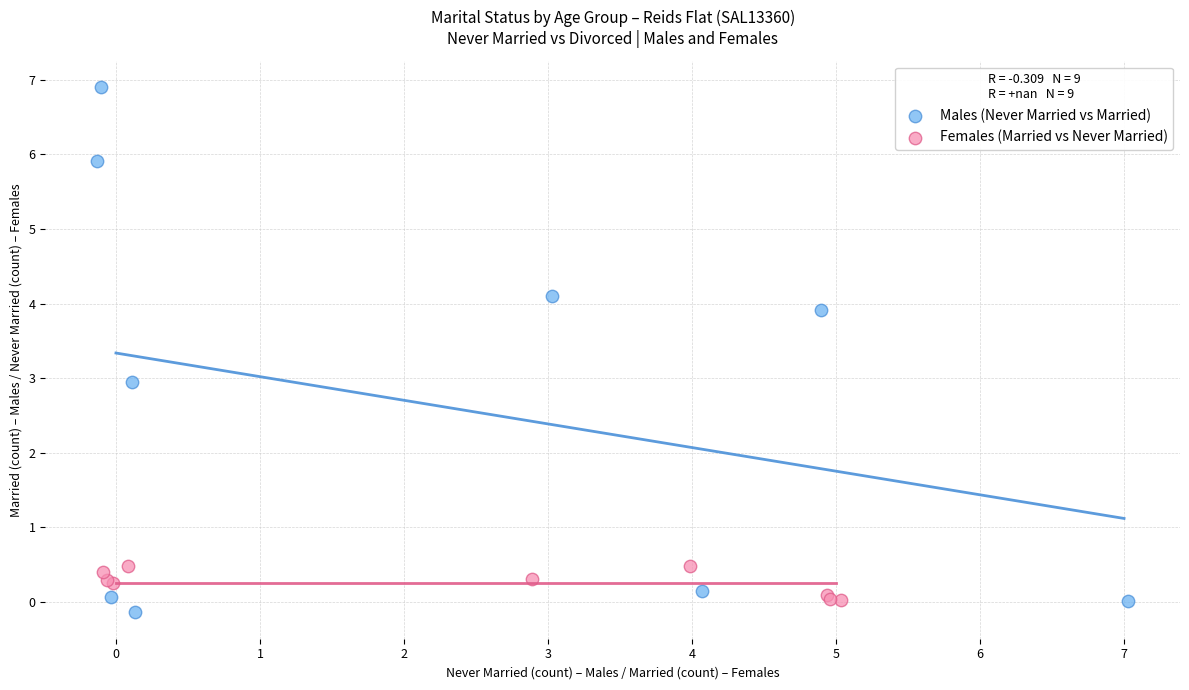

Which series has the largest Y range (max minus min)?

Males (Never Married vs Married)